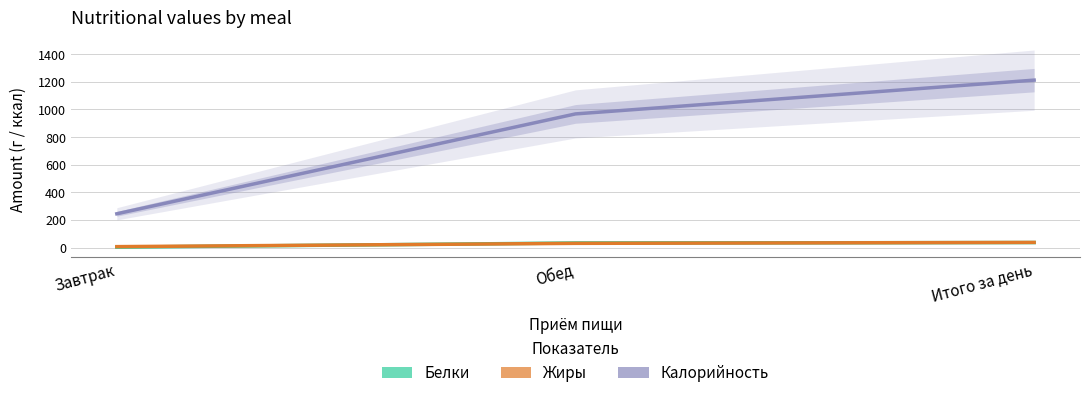

At which label does Белки first exceed 33?

Обед